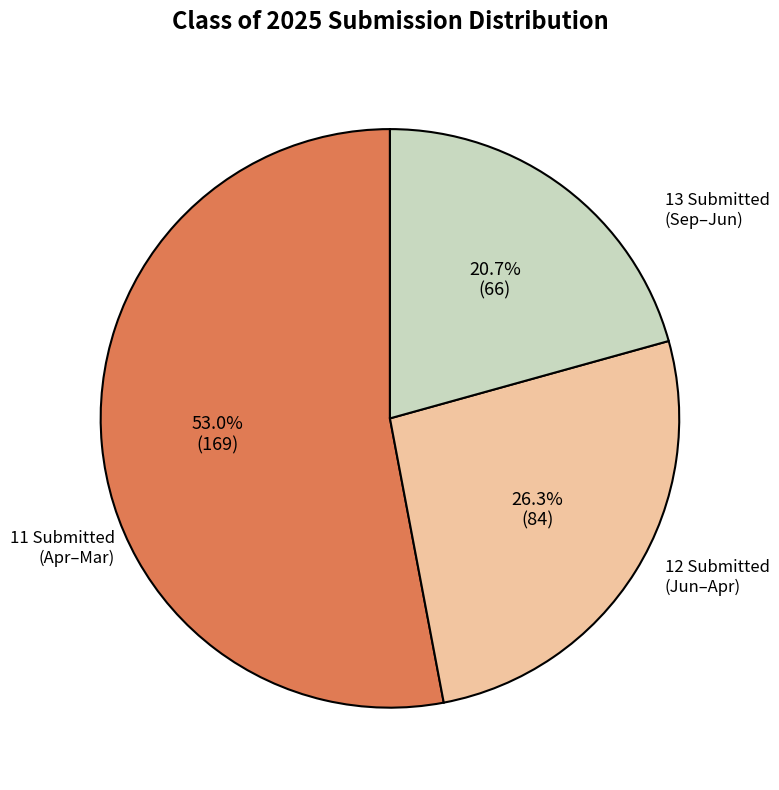

Is there a majority slice in this chart?

Yes